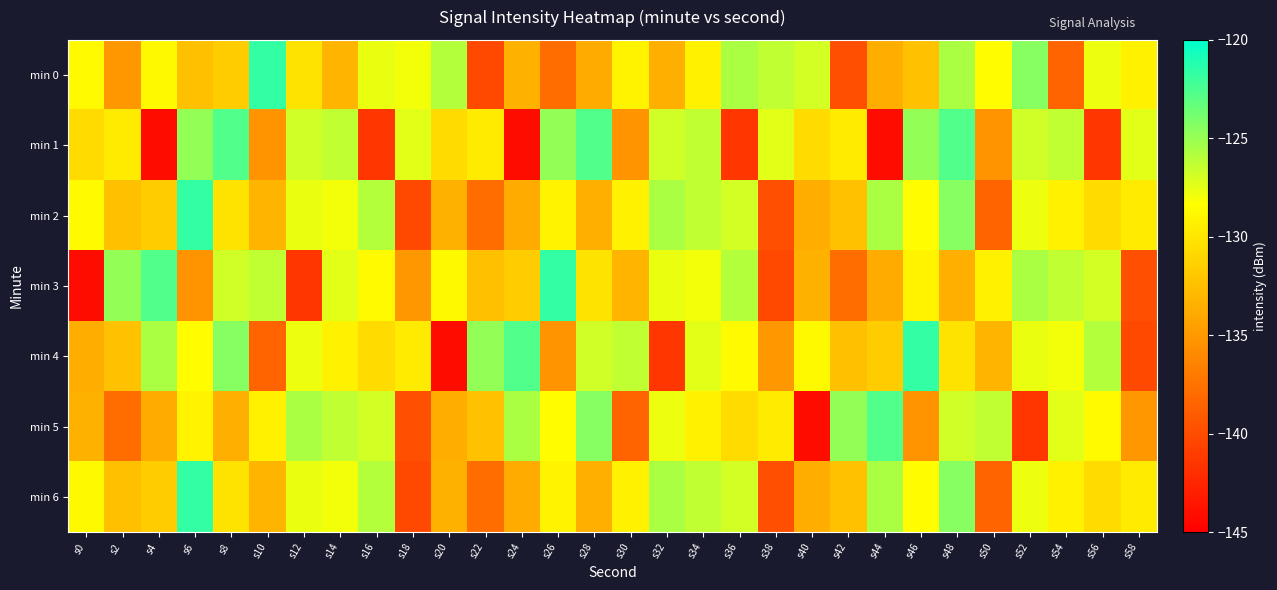

How many categories are shown in the chart?

30